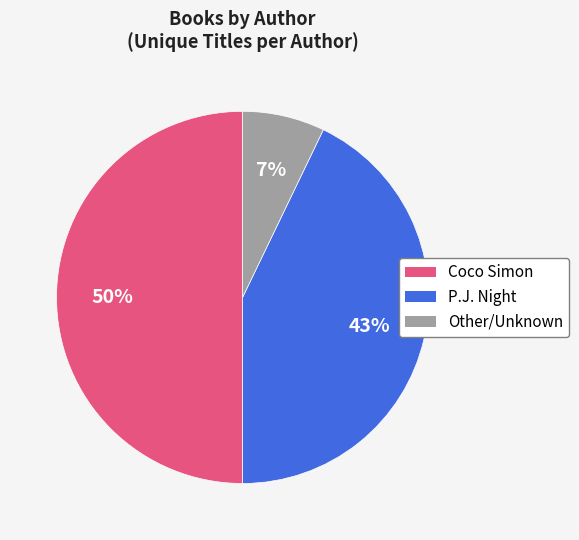

To the nearest percent, what is the combined percentage of Coco Simon and Other/Unknown?

57%